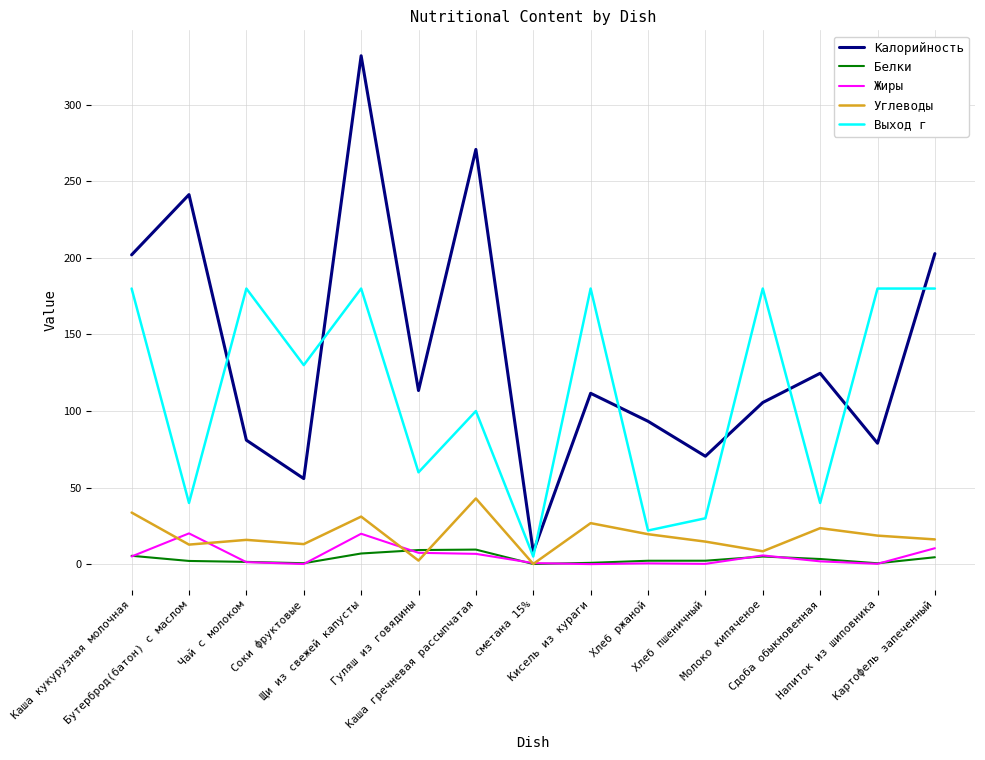

True or false: Калорийность and Белки intersect in this chart.

False